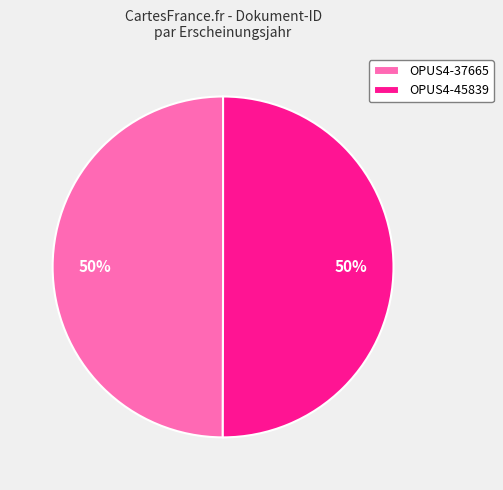

To the nearest percent, what portion does OPUS4-37665 represent?

50%